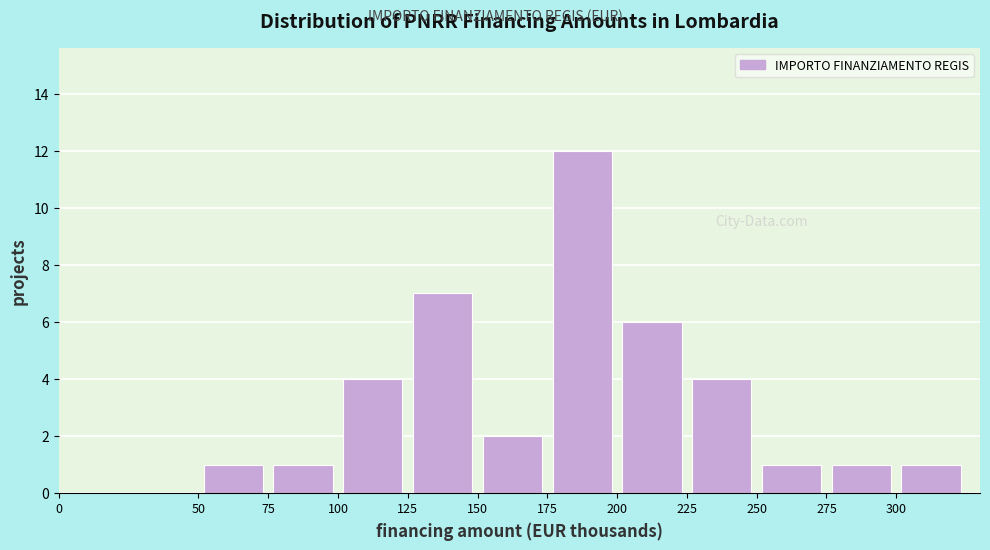

Reading left to right, transcribe this chart: for each bar, give the range it covers on the x-axis and its height. The values are not printed on the chart, so give them approximately, as read against the axis.

0 to 50: 0
50 to 75: 1
75 to 100: 1
100 to 125: 4
125 to 150: 7
150 to 175: 2
175 to 200: 12
200 to 225: 6
225 to 250: 4
250 to 275: 1
275 to 300: 1
300 to 325: 1